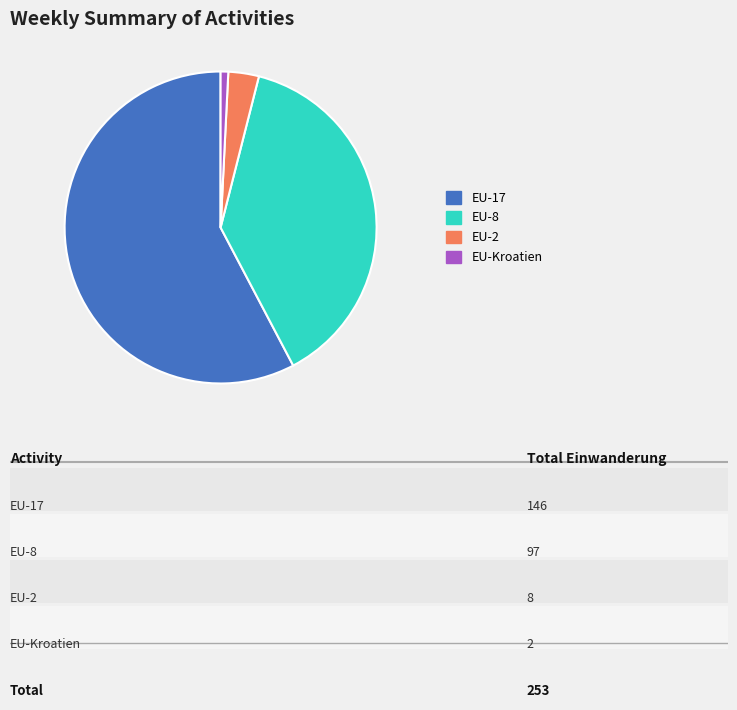

Do EU-17 and EU-Kroatien together represent more than half of the pie?

Yes